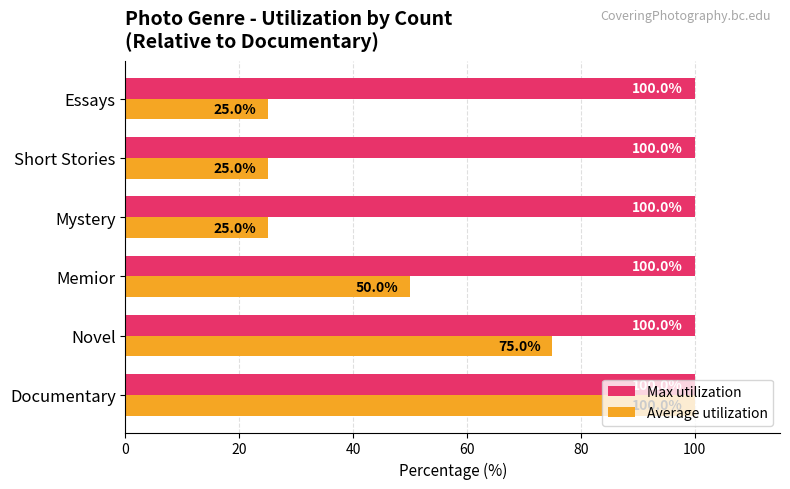

How many values in the Average utilization series are below 50?

3